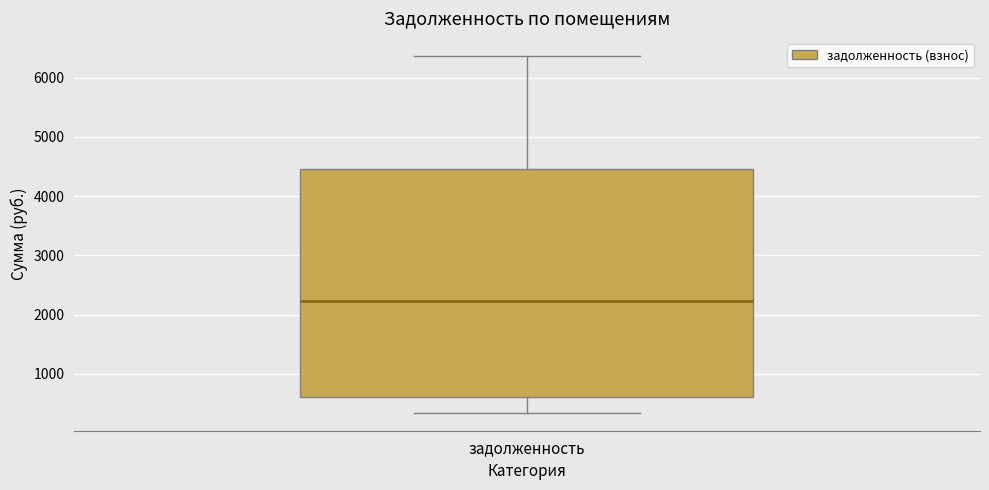

Read this box plot against the y-axis: the position of the median line, the range covered by the box, and the ends of both whiskers. The values are not printed on the chart, so give them approximately, as read against the axis.

median 2200, box 600 to 4500, whiskers 300 to 6400